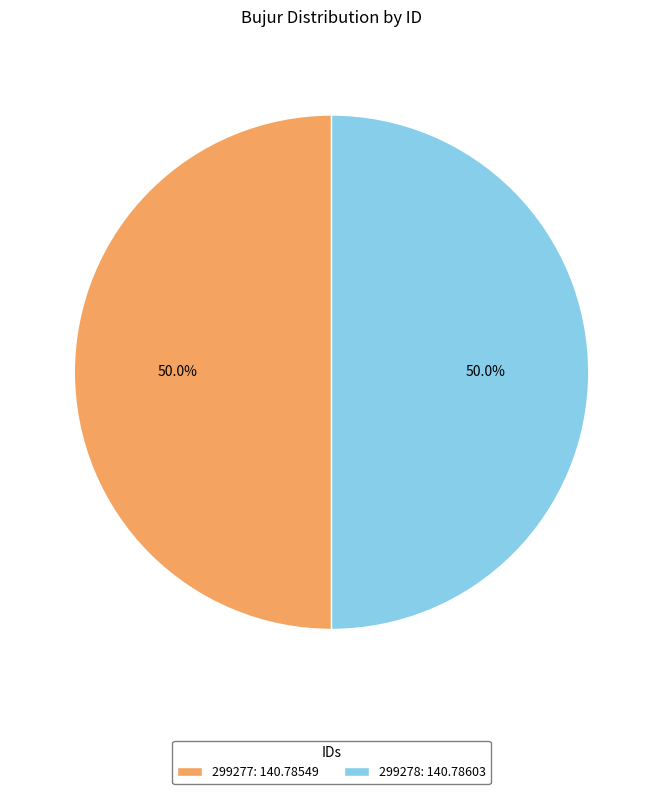

True or false: 299277 accounts for 50% of the total.

True